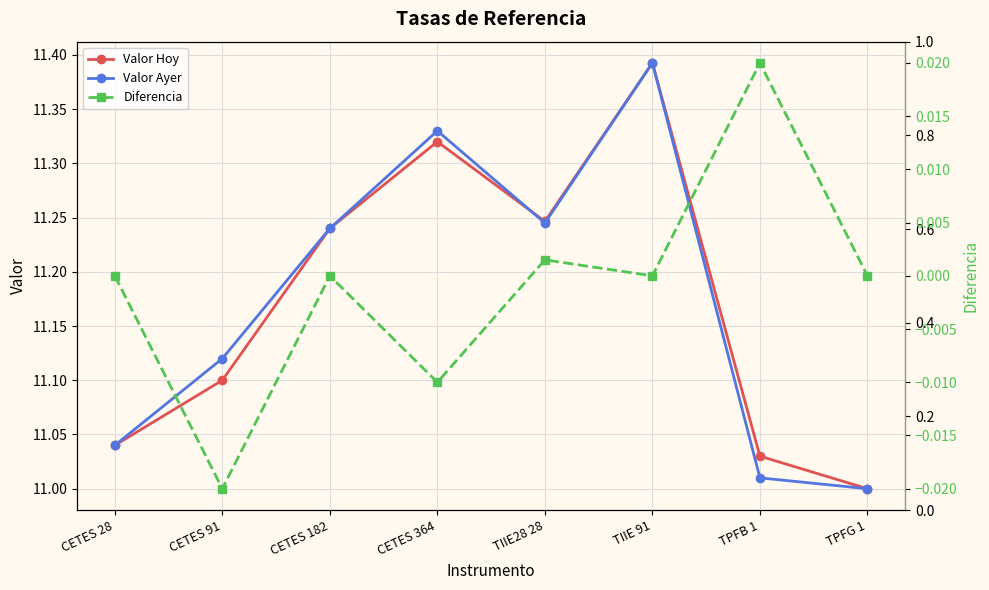

At which category does Valor Ayer reach its first local valley?

TIIE28 28